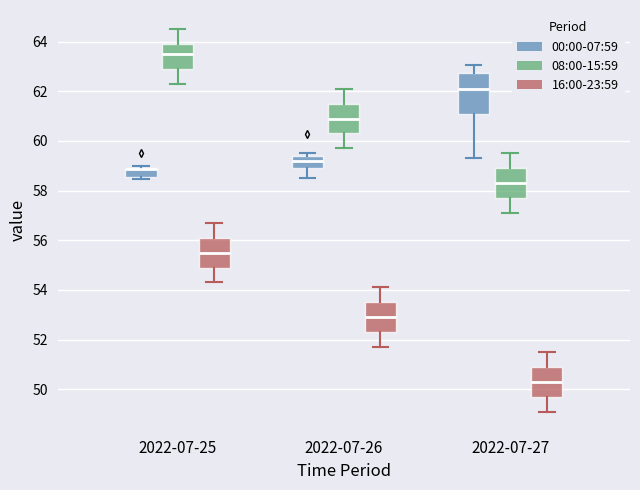

Where is the lower edge of the box for 2022-07-26 (00:00-07:59) on the y-axis? The values are not printed on the chart, so give them approximately, as read against the axis.

59.0